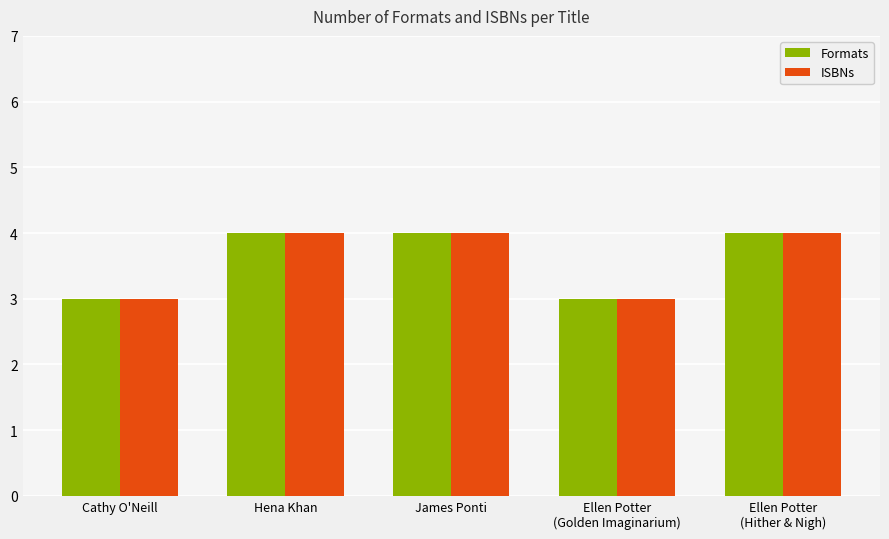

Reading left to right, list all the values displayed in this chart.

Formats: Cathy O'Neill=3	Hena Khan=4	James Ponti=4	Ellen Potter
(Golden Imaginarium)=3	Ellen Potter
(Hither & Nigh)=4
ISBNs: Cathy O'Neill=3	Hena Khan=4	James Ponti=4	Ellen Potter
(Golden Imaginarium)=3	Ellen Potter
(Hither & Nigh)=4